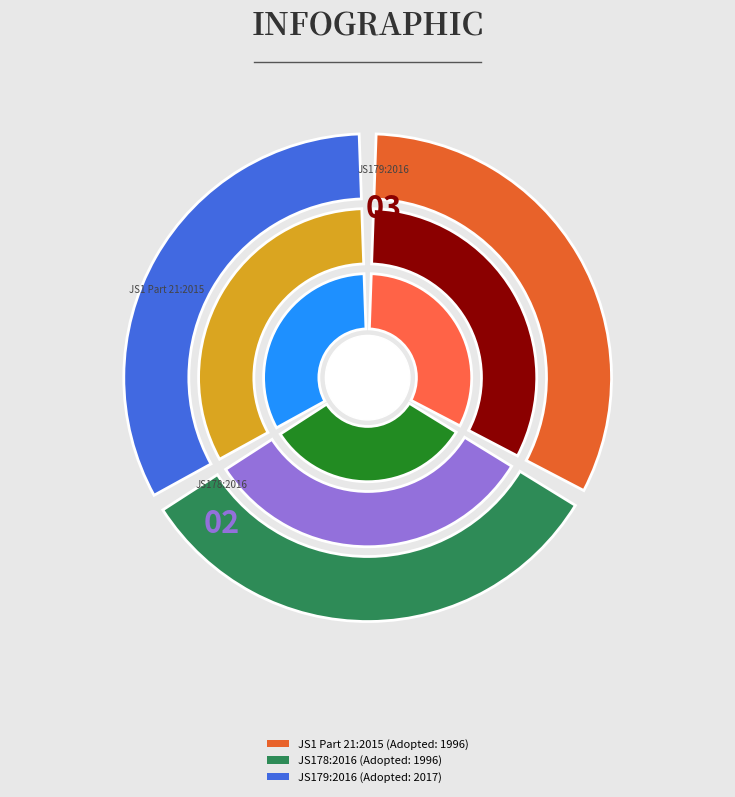

The JS178:2016 slice represents 33% of the pie. True or false?

True